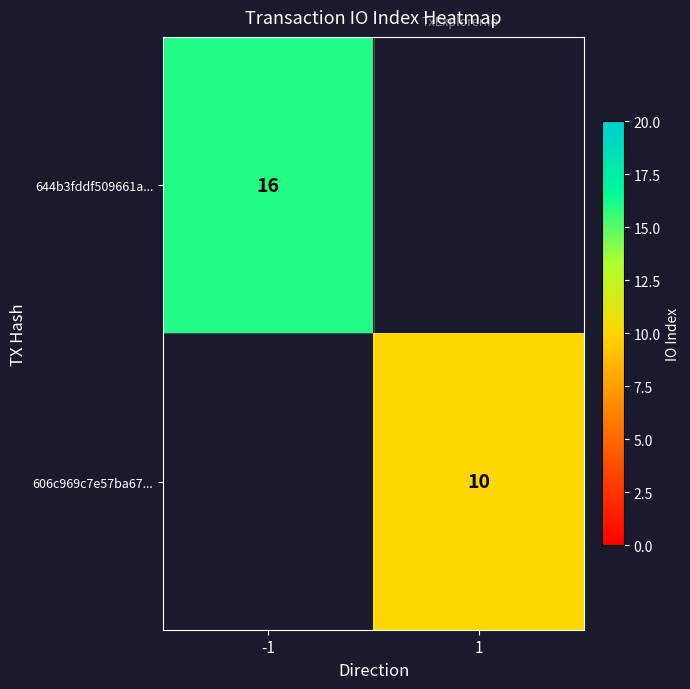

Is it true that 644b3fddf509661a... equals 28 at -1?

False